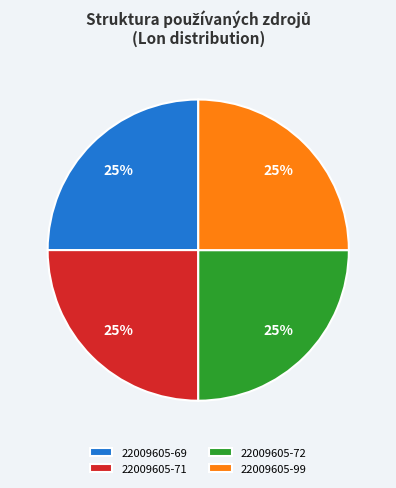

How many segments does this pie chart have?

4